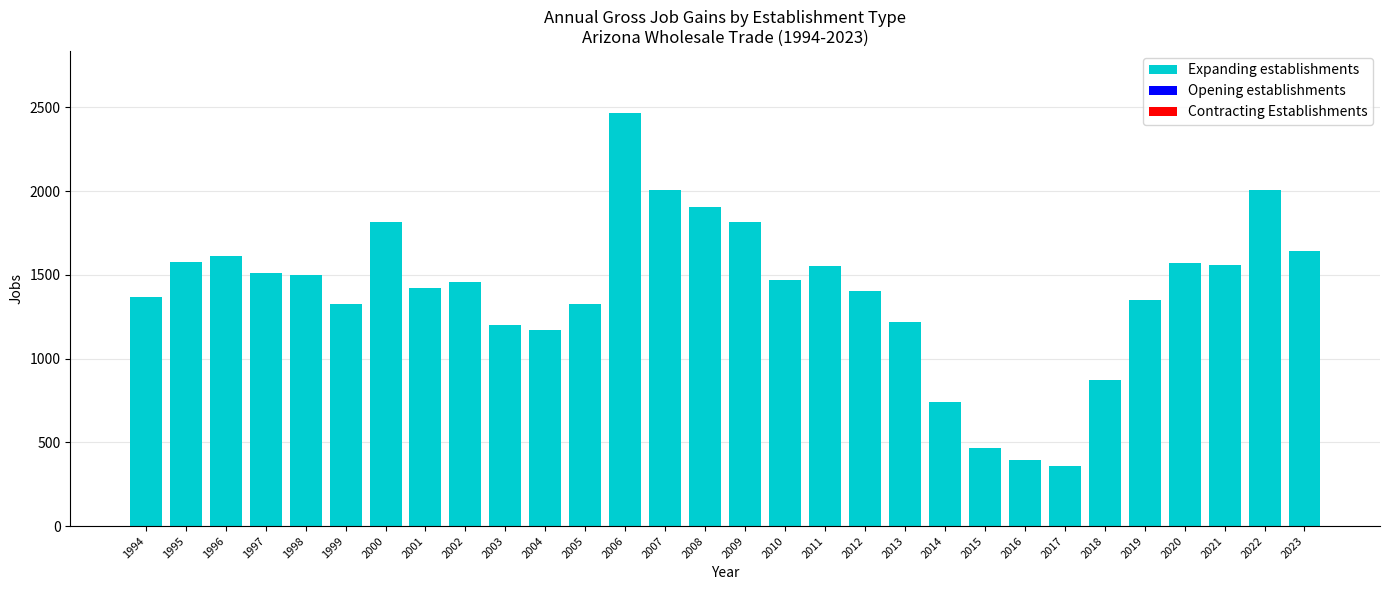

What is the change in value from 2014 to 2019?

+607